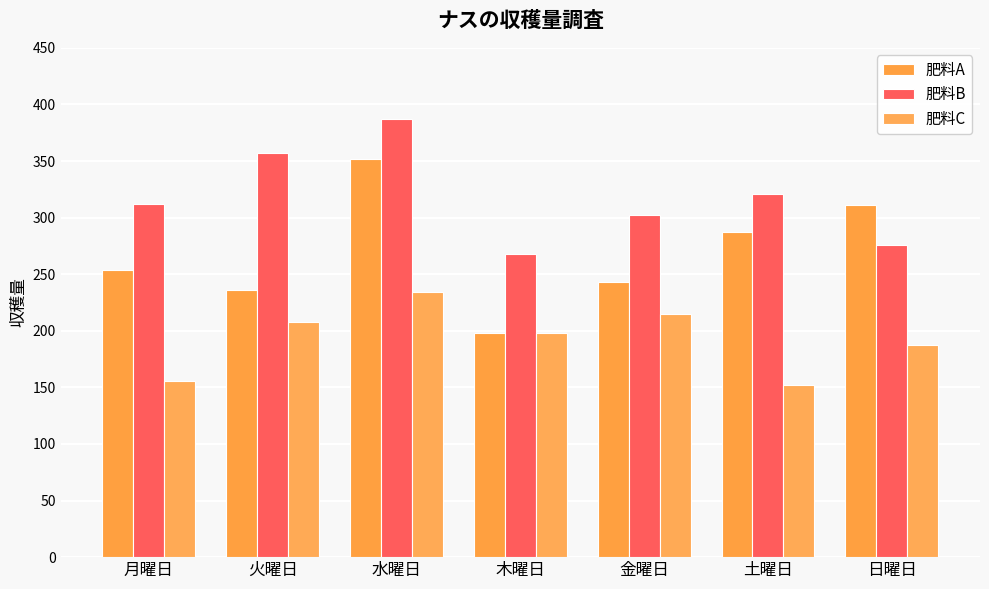

What is the total value across all series at 月曜日?

722